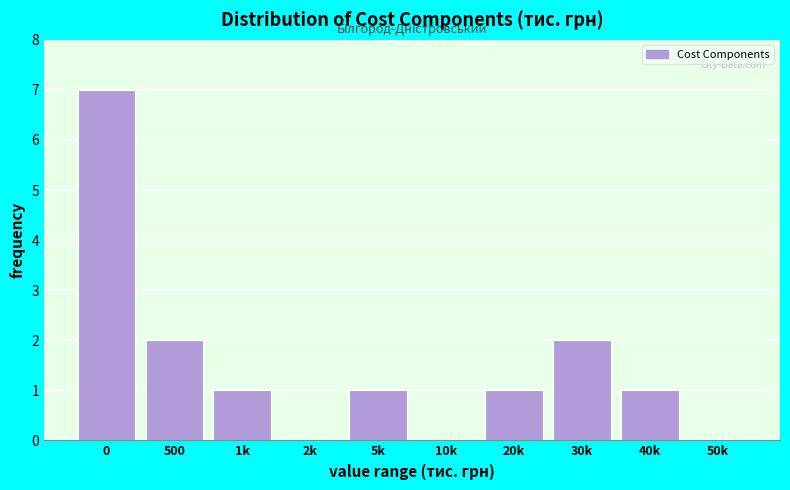

Reading right to left, list all the values displayed in this chart.

50k=0	40k=1	30k=2	20k=1	10k=0	5k=1	2k=0	1k=1	500=2	0=7